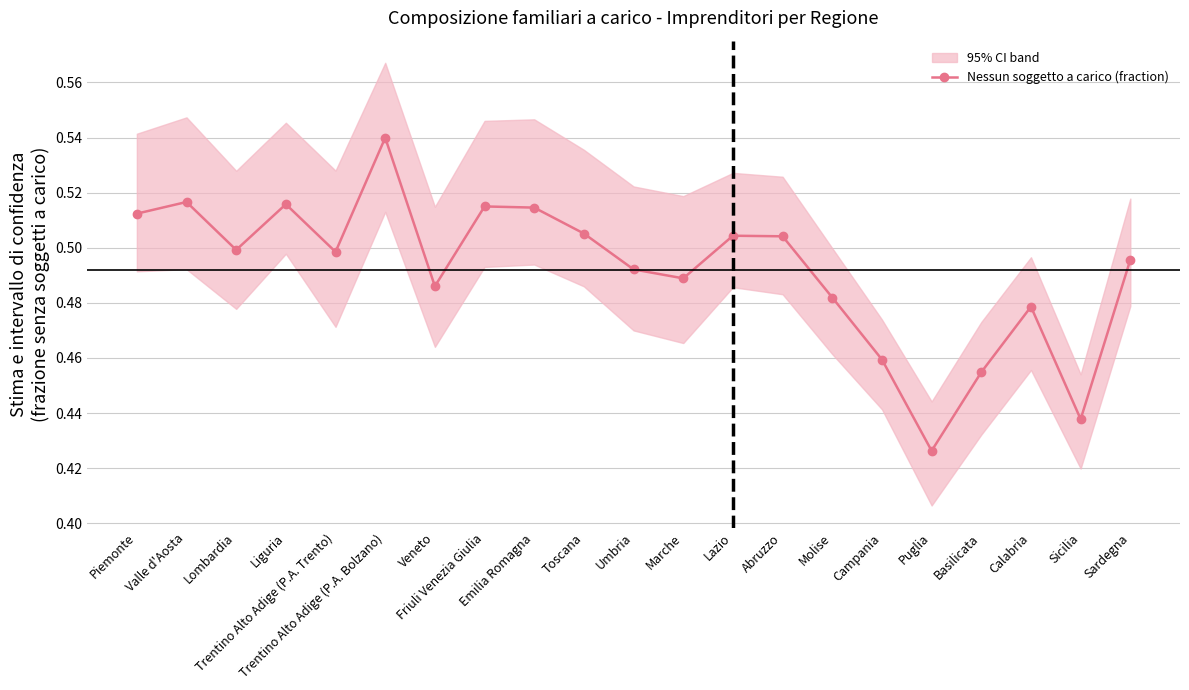

Reading left to right, what are all the values shown in this chart?

0.5	0.5	0.5	0.5	0.5	0.5	0.5	0.5	0.5	0.5	0.5	0.5	0.5	0.5	0.5	0.5	0.4	0.5	0.5	0.4	0.5